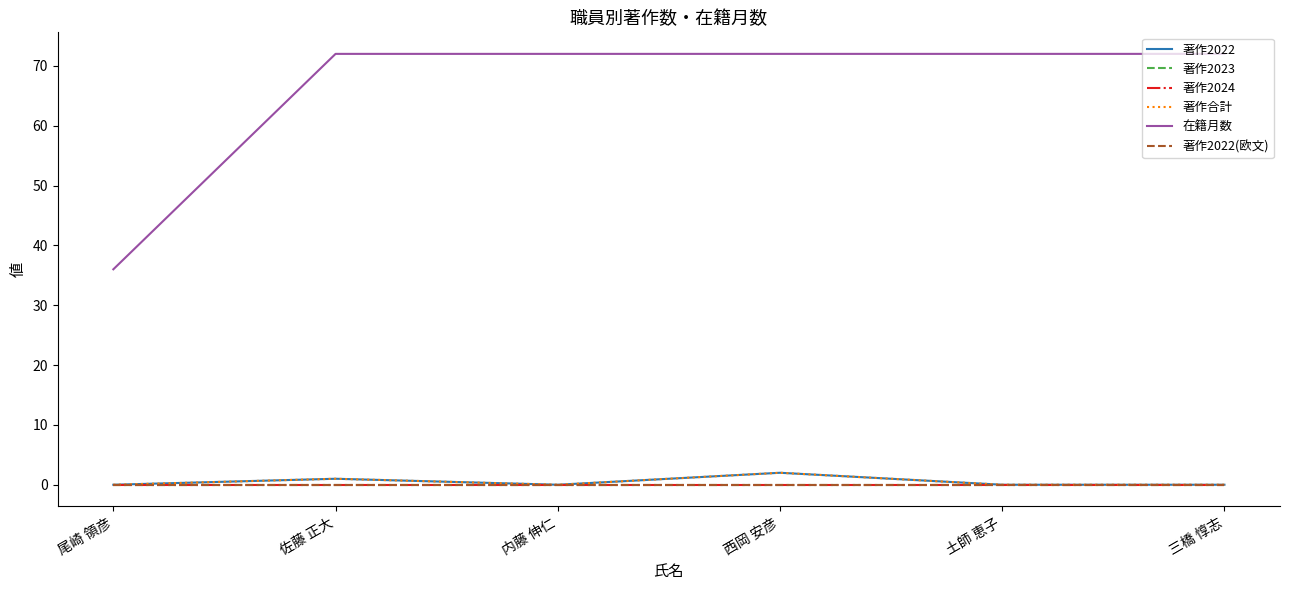

The value of 在籍月数 at 佐藤 正大 is 122. True or false?

False